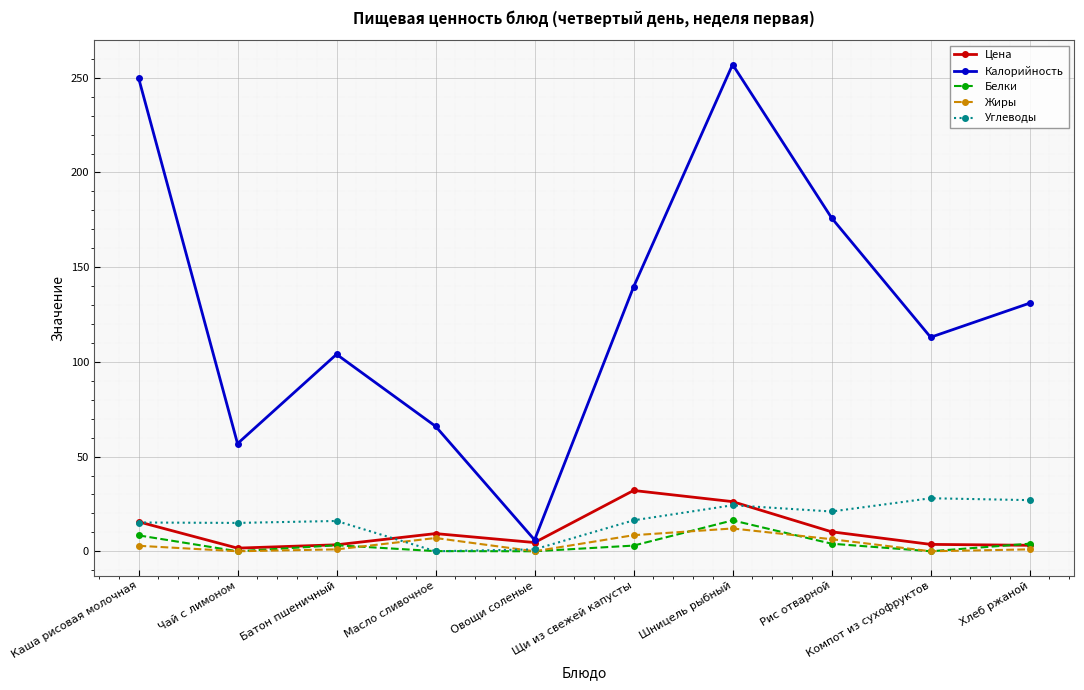

Does the chart display data point markers on the line(s)?

Yes